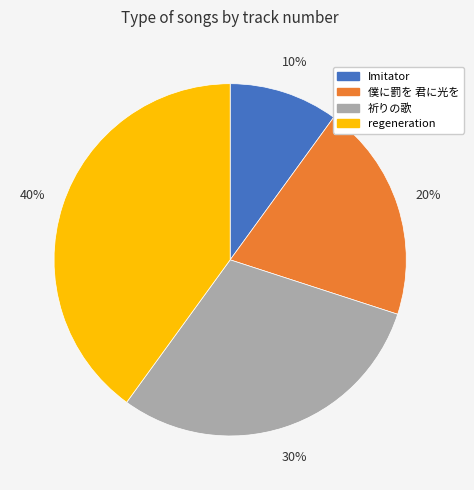

Is it true that 祈りの歌 is 17% of the pie?

False